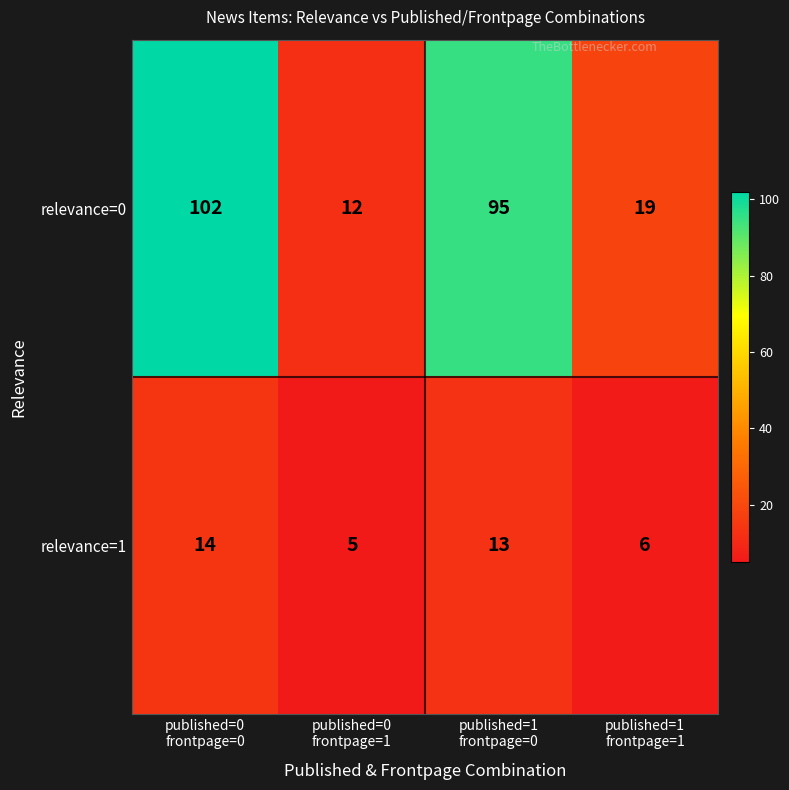

What is the lowest value of the relevance=1 series?

5